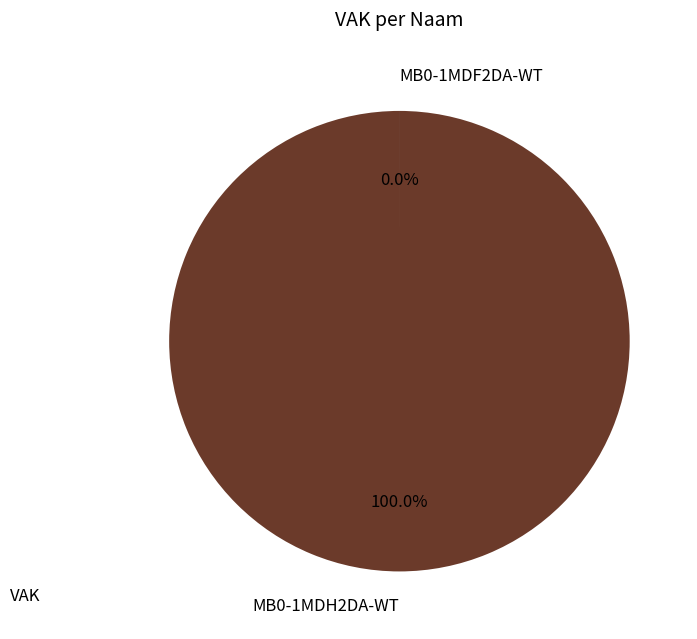

True or false: MB0-1MDH2DA-WT accounts for 99% of the total.

False